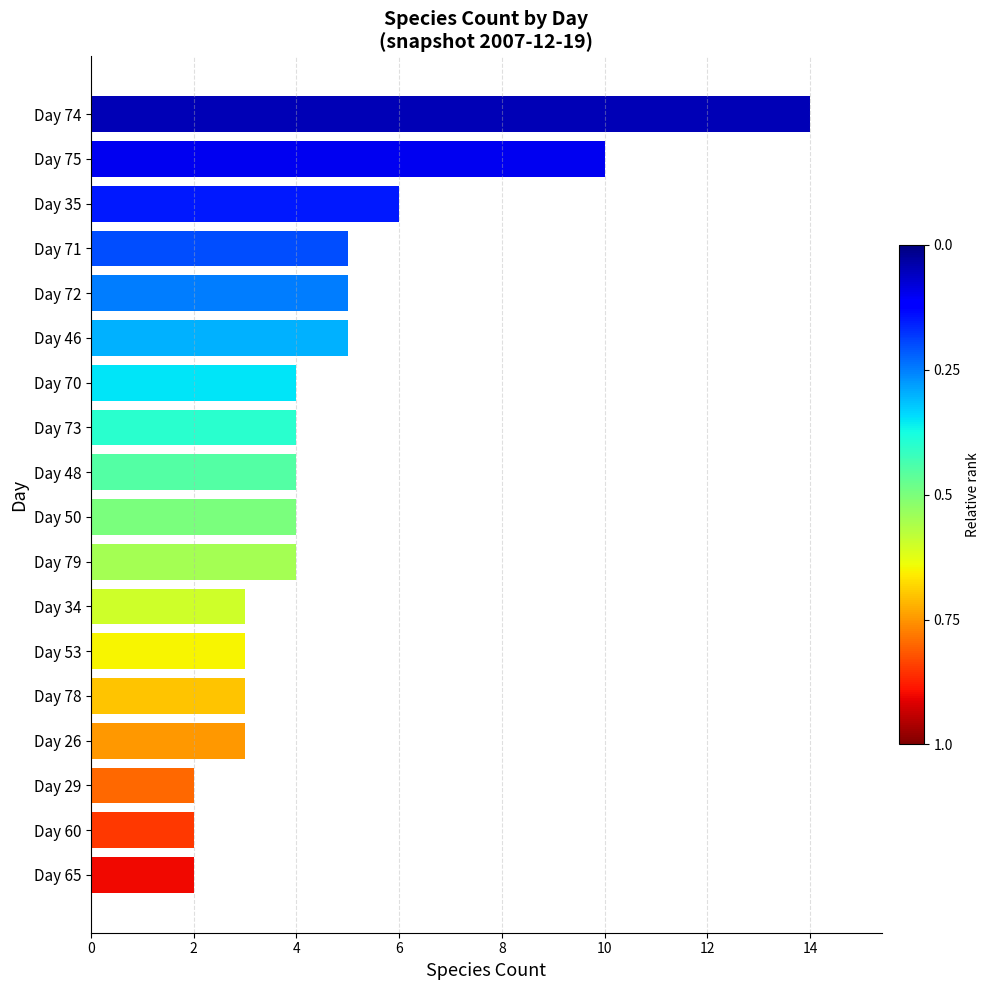

The chart shows a value of 1 at Day 26. True or false?

False